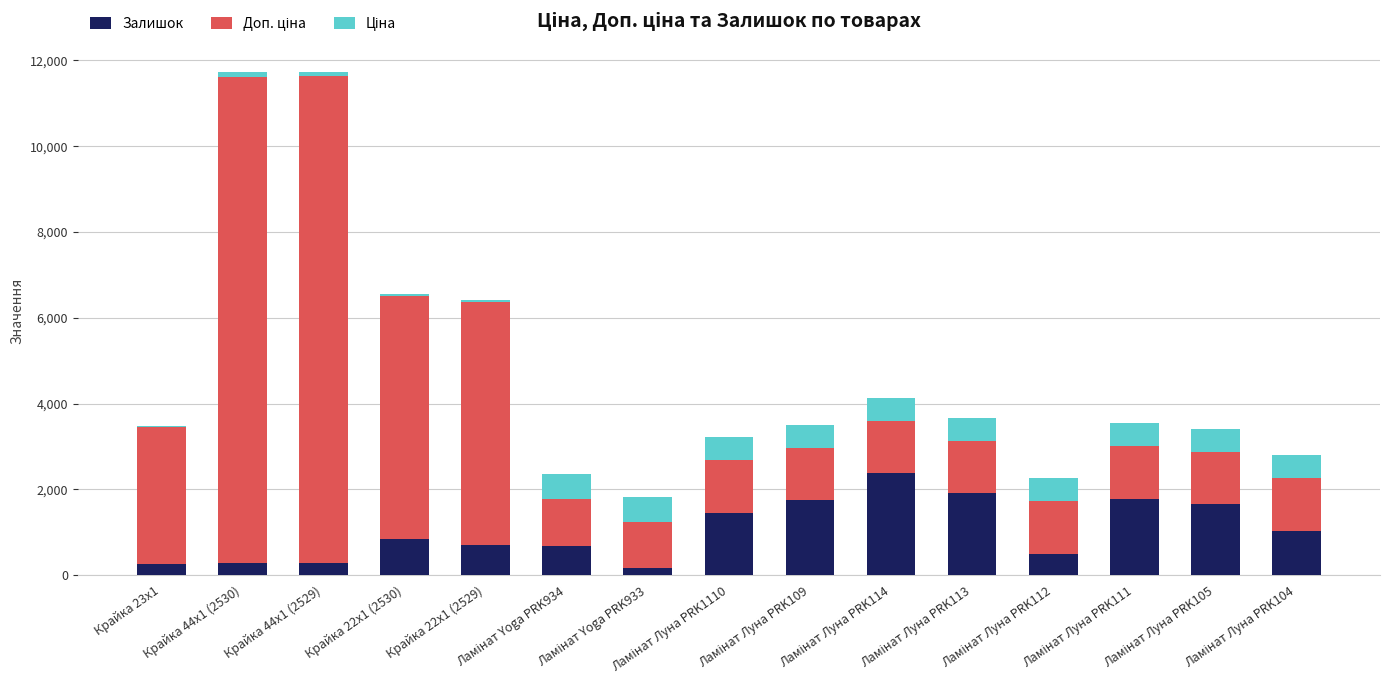

What is the maximum value for Залишок?

2371.0